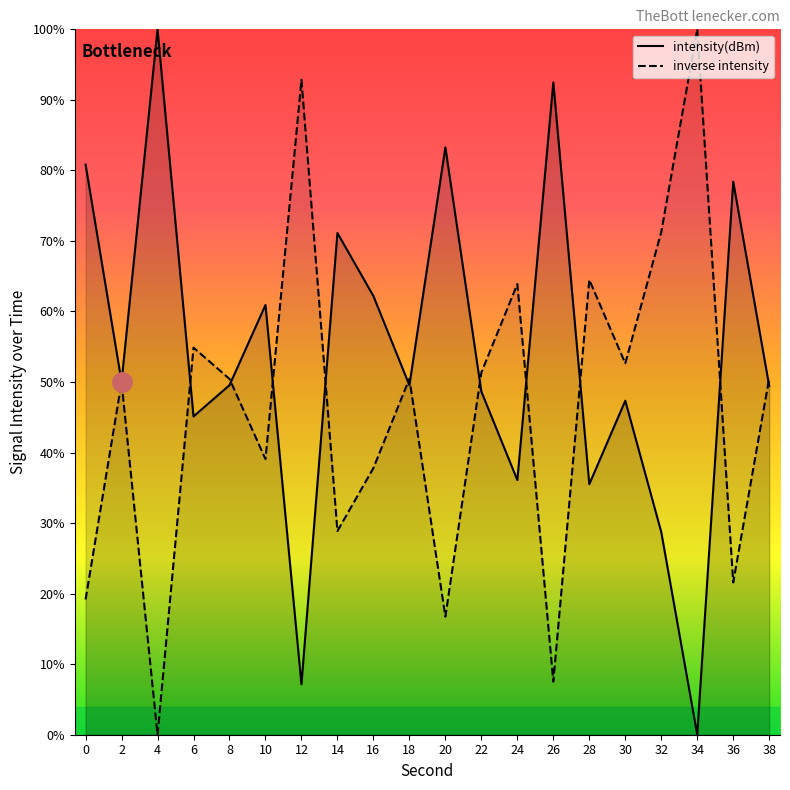

What is the average value?

53.8